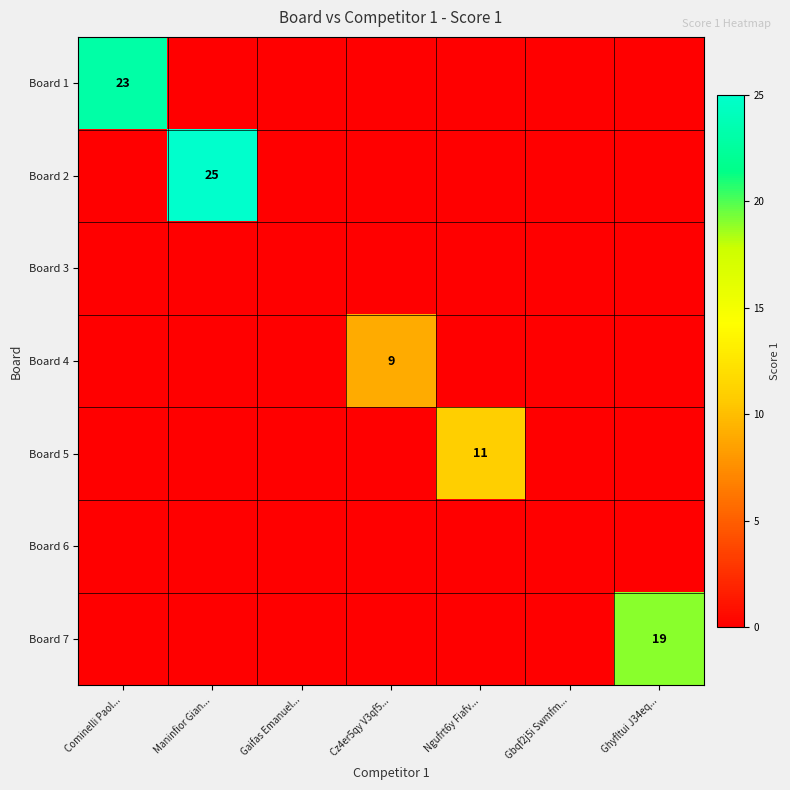

What is the maximum value shown in the chart?

25